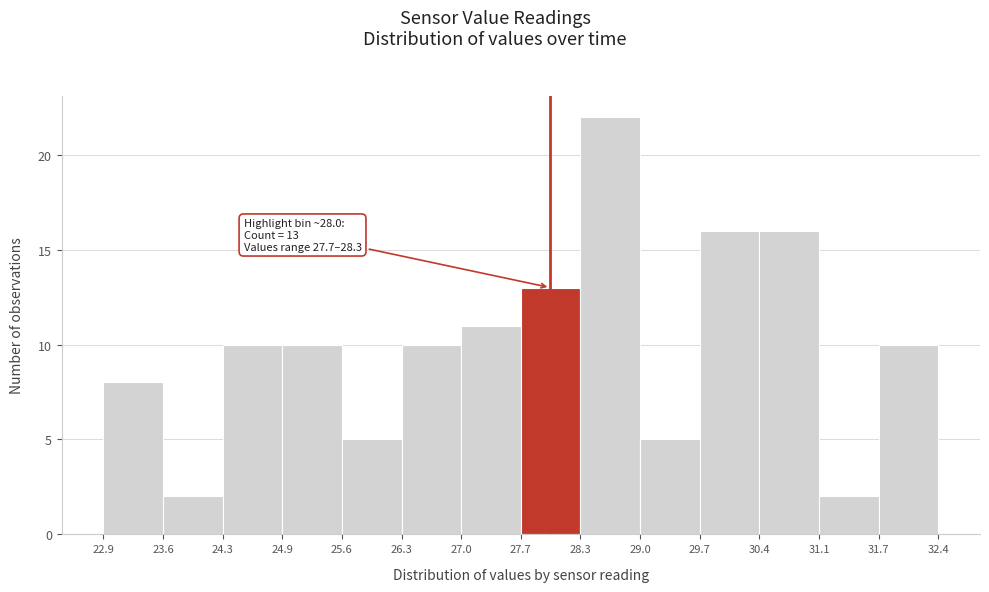

Over which range of the x-axis is the bar tallest?

28.3 to 29.0